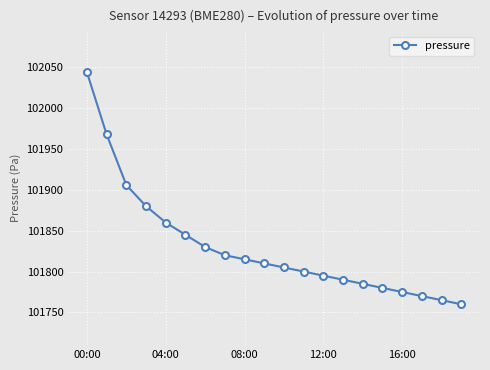

Reading left to right, extract all data points from this chart.

102043.8	101967.8	101905.8	101880.0	101860.0	101845.0	101830.0	101820.0	101815.0	101810.0	101805.0	101800.0	101795.0	101790.0	101785.0	101780.0	101775.0	101770.0	101765.0	101760.0